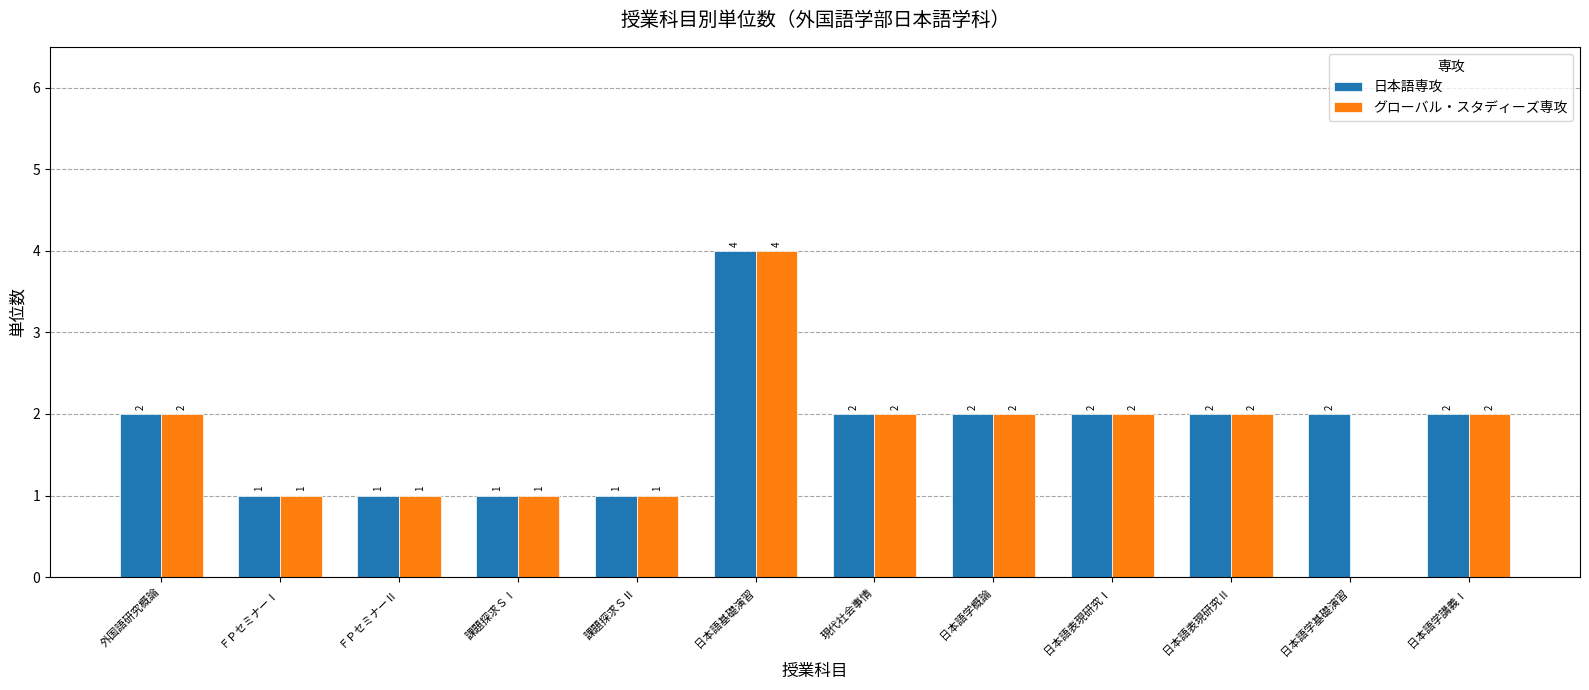

Reading left to right, transcribe all the data shown in this chart.

日本語専攻: 外国語研究概論=2	ＦＰセミナーⅠ=1	ＦＰセミナーⅡ=1	課題探求ＳⅠ=1	課題探求ＳⅡ=1	日本語基礎演習=4	現代社会事情=2	日本語学概論=2	日本語表現研究Ⅰ=2	日本語表現研究Ⅱ=2	日本語学基礎演習=2	日本語学講義Ⅰ=2
グローバル・スタディーズ専攻: 外国語研究概論=2	ＦＰセミナーⅠ=1	ＦＰセミナーⅡ=1	課題探求ＳⅠ=1	課題探求ＳⅡ=1	日本語基礎演習=4	現代社会事情=2	日本語学概論=2	日本語表現研究Ⅰ=2	日本語表現研究Ⅱ=2	日本語学基礎演習=0	日本語学講義Ⅰ=2